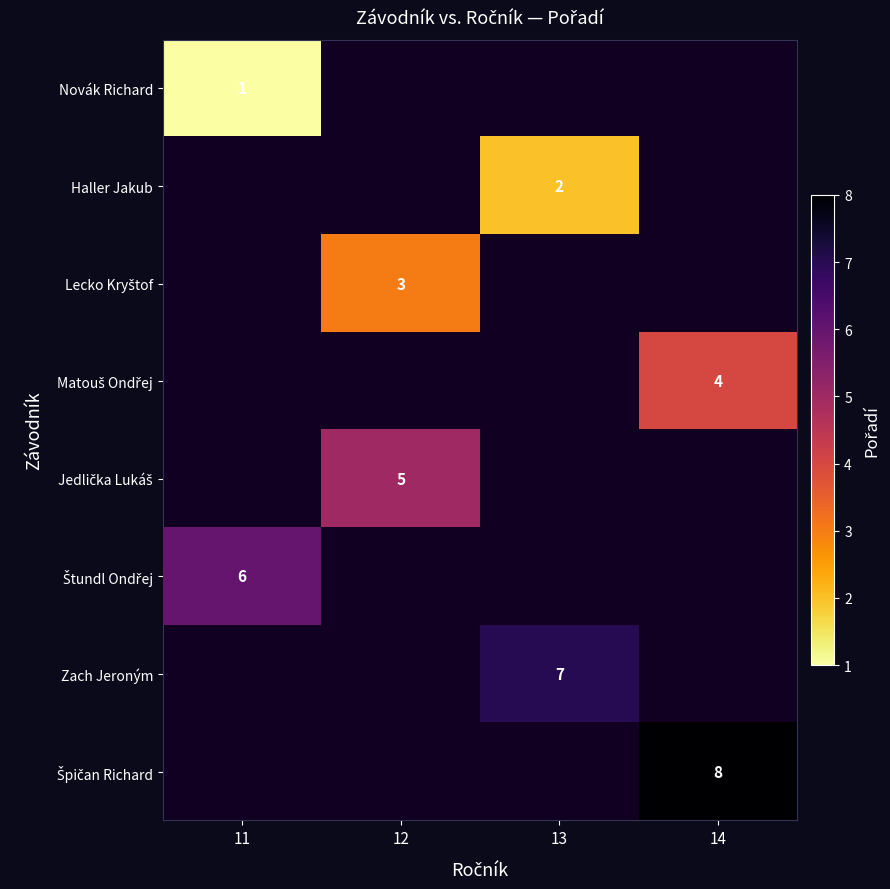

True or false: Haller Jakub has a value of 4 at 13.

False